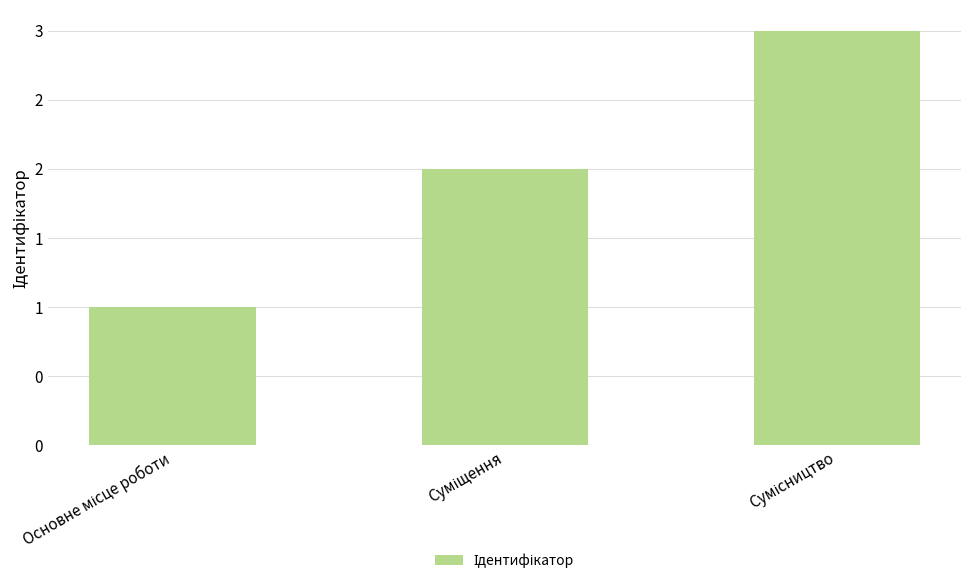

What is the difference between the second highest and minimum values?

1